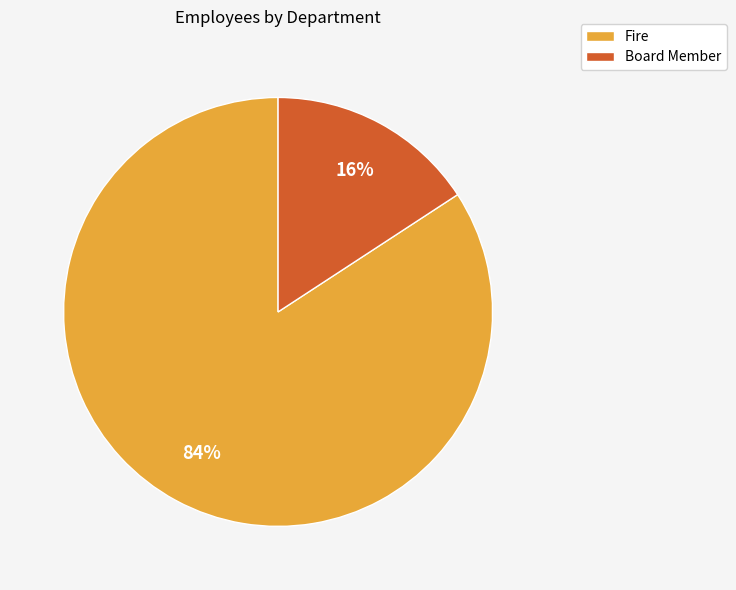

To the nearest percent, what is the average slice percentage?

50%